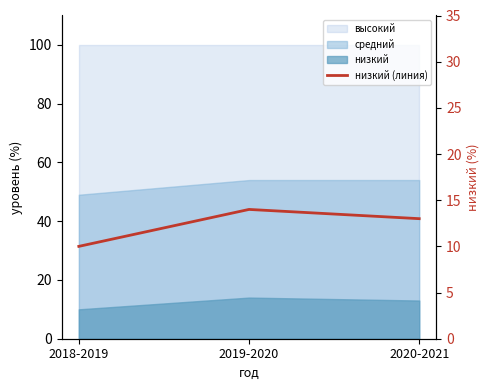

Does the chart have visible grid lines?

No